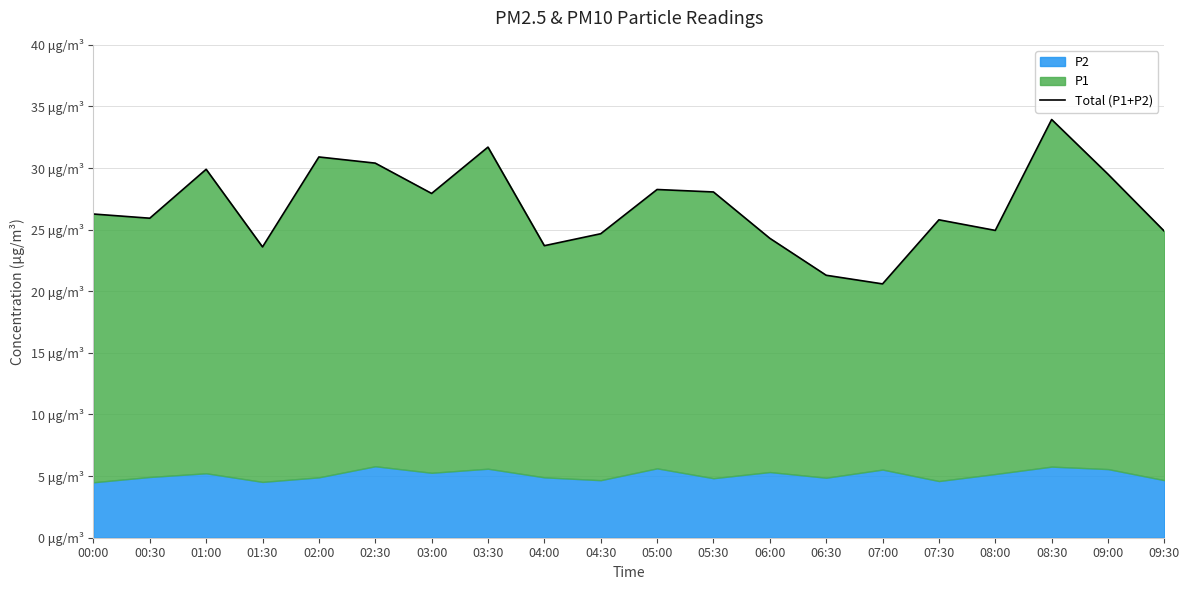

Reading left to right, list all the values displayed in this chart.

00:00=26.3	00:30=25.9	01:00=29.9	01:30=23.6	02:00=30.9	02:30=30.4	03:00=27.9	03:30=31.7	04:00=23.7	04:30=24.7	05:00=28.3	05:30=28.1	06:00=24.3	06:30=21.3	07:00=20.6	07:30=25.8	08:00=24.9	08:30=33.9	09:00=29.5	09:30=24.9